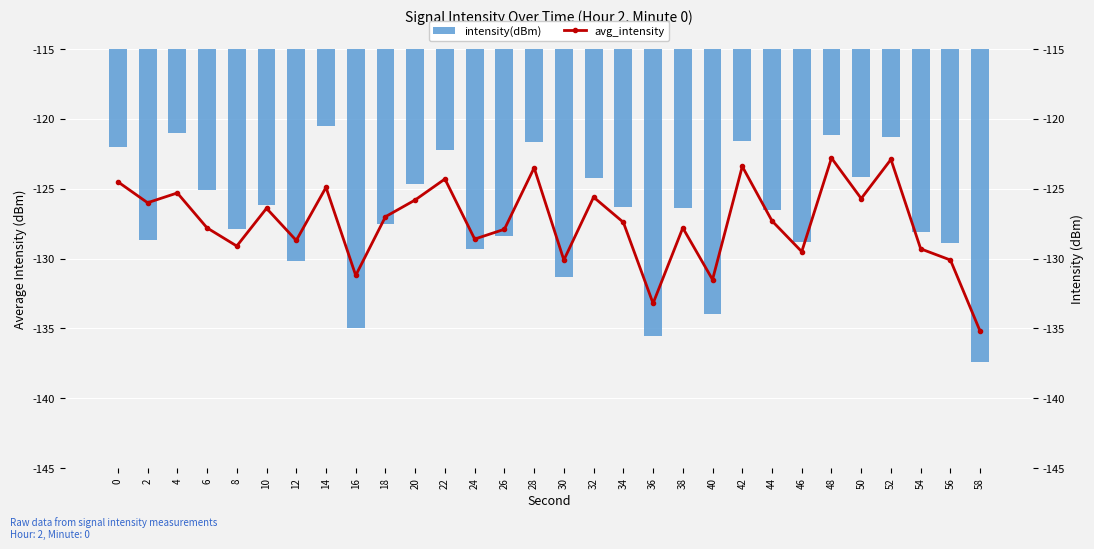

Which series has the largest total across all categories?

intensity(dBm)